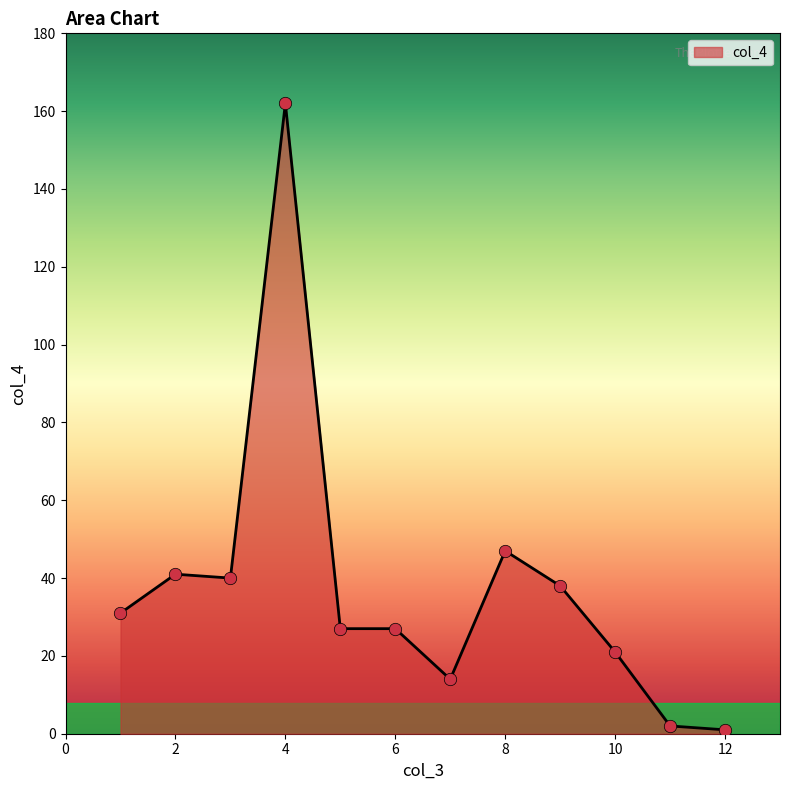

What is the greatest value displayed?

162